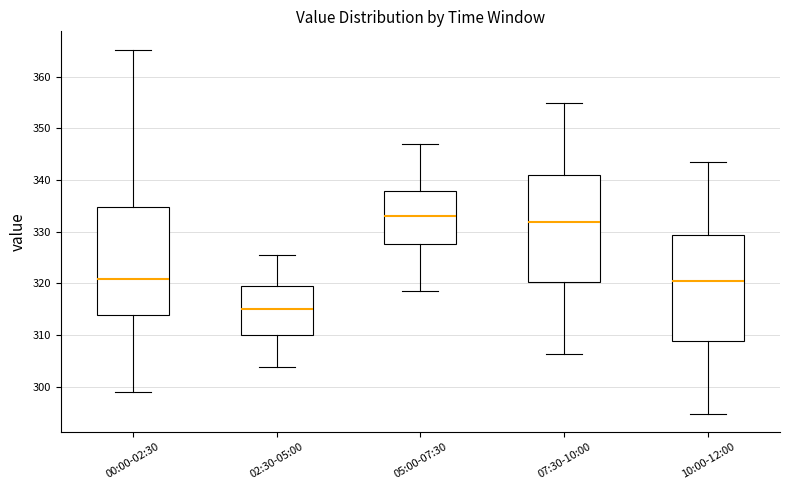

Where does the median line of the box for 07:30-10:00 sit on the y-axis? The values are not printed on the chart, so give them approximately, as read against the axis.

332